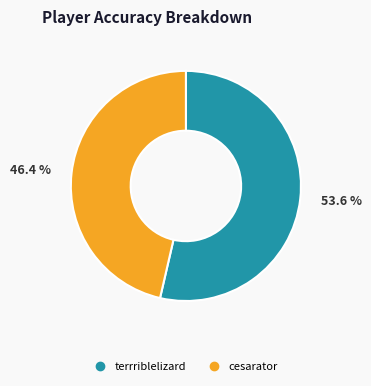

True or false: cesarator accounts for 37% of the total.

False